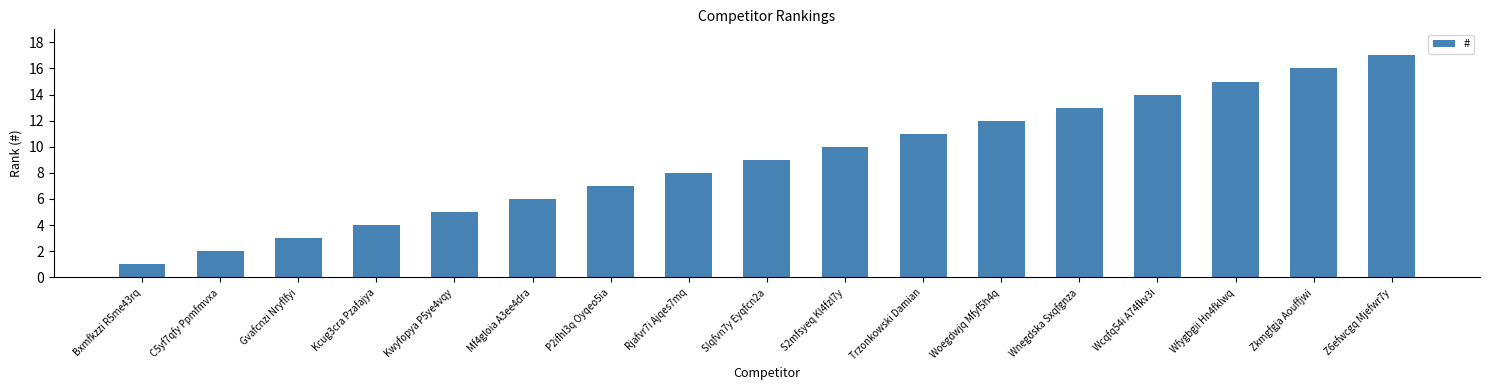

What is the value of the 2nd bar from the left?

2